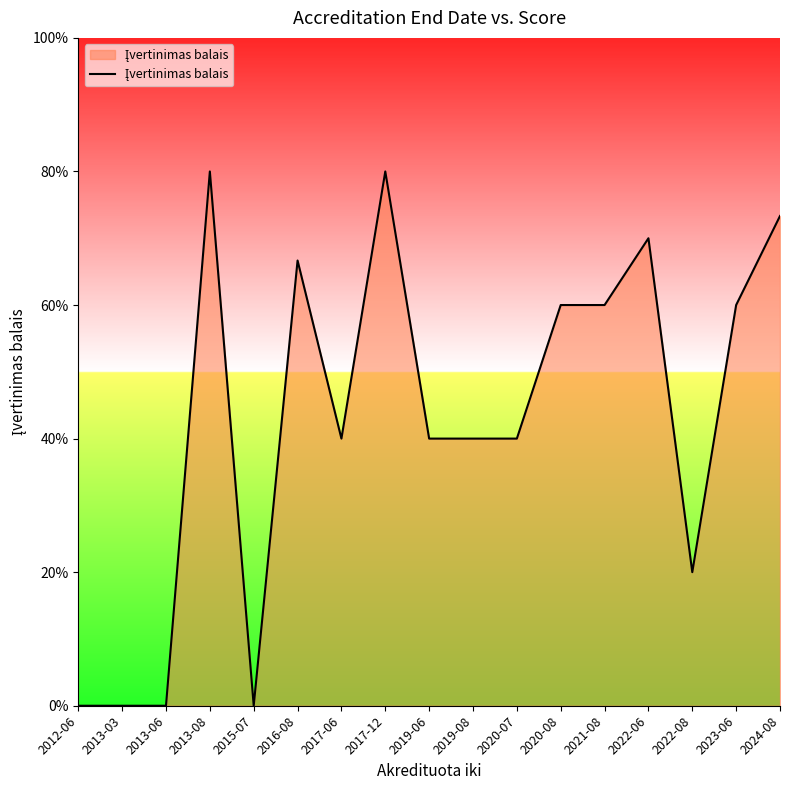

True or false: there are more than 2 points higher than both neighbors.

True